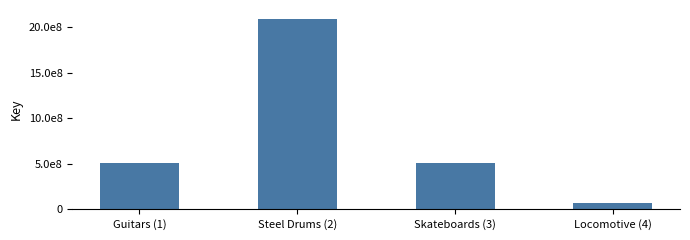

What is the greatest value displayed?

2087388556